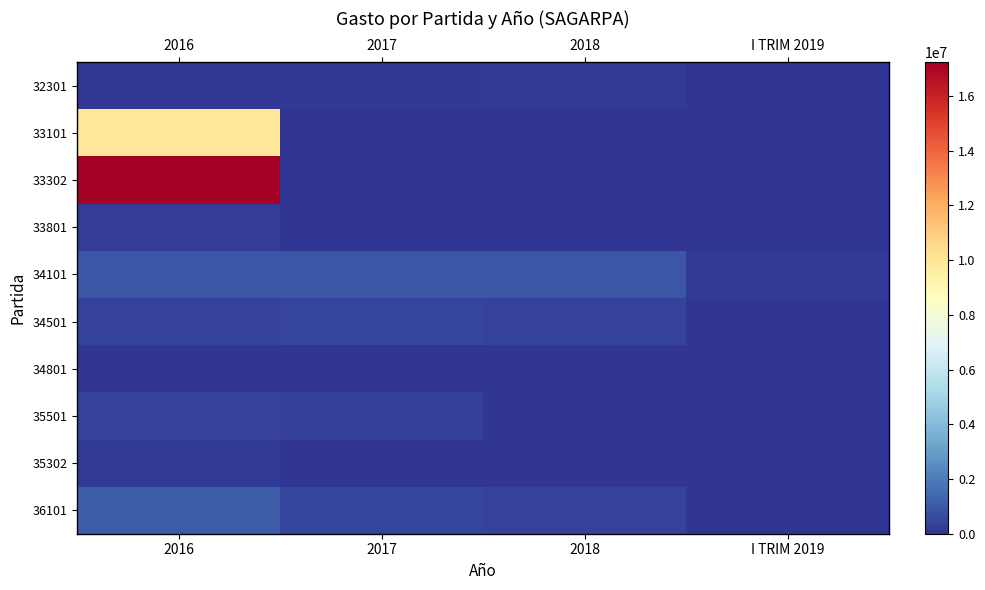

Reading right to left, what are all the values shown in this chart?

32301: I TRIM 2019=32457.2	2018=137327.6	2017=122826.9	2016=76457.4
33101: I TRIM 2019=0.0	2018=0.0	2017=0.0	2016=9895960.0
33302: I TRIM 2019=0.0	2018=0.0	2017=0.0	2016=17224840.0
33801: I TRIM 2019=0.0	2018=0.0	2017=0.0	2016=246402.5
34101: I TRIM 2019=193974.6	2018=914044.7	2017=884583.9	2016=922477.5
34501: I TRIM 2019=0.0	2018=380612.5	2017=455763.6	2016=356760.5
34801: I TRIM 2019=0.0	2018=3422.0	2017=43292.5	2016=17379.1
35501: I TRIM 2019=63249.0	2018=0.0	2017=334088.8	2016=388105.8
35302: I TRIM 2019=1102.0	2018=10788.0	2017=24992.0	2016=144884.0
36101: I TRIM 2019=0.0	2018=389254.2	2017=420000.0	2016=1087434.2